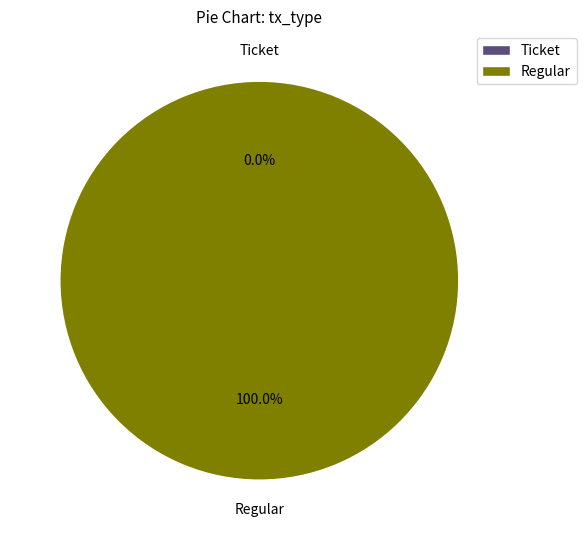

True or false: Ticket accounts for 0% of the total.

True